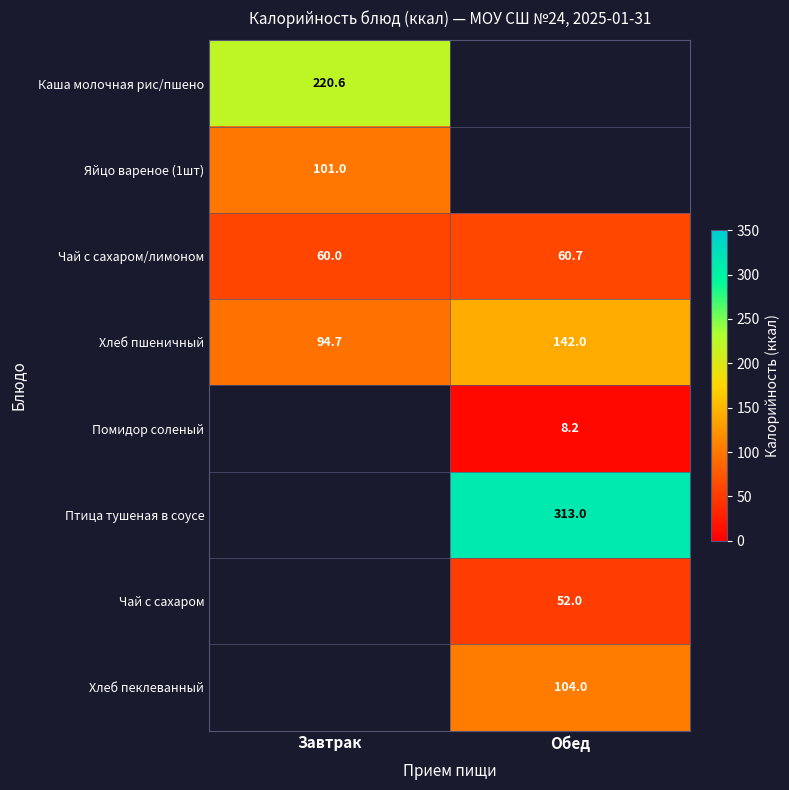

At which category is the sum across all series the highest?

Обед